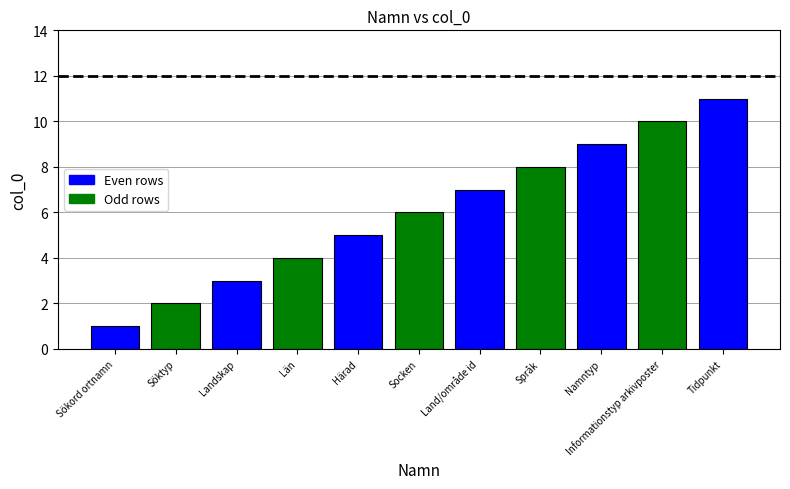

Where is the data nearest to the value 6?

Socken